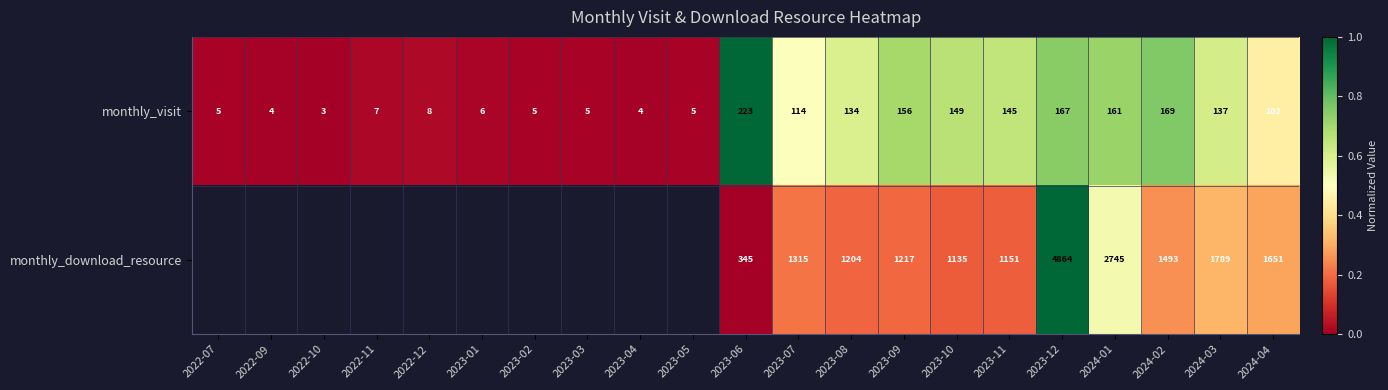

Between 2023-07 and 2023-08, which series saw the biggest shift?

monthly_download_resource